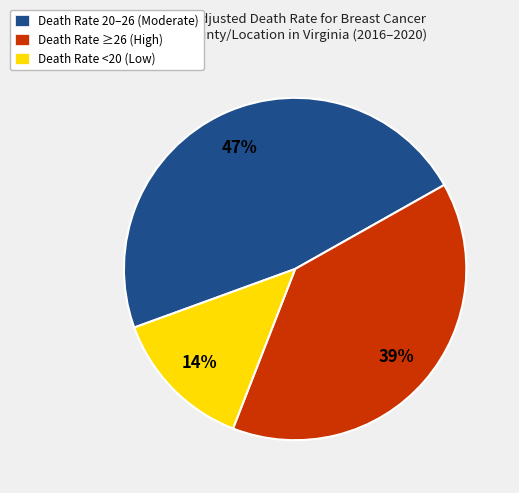

Combined, do Death Rate 20–26 (Moderate) and Death Rate ≥26 (High) account for over 50%?

Yes